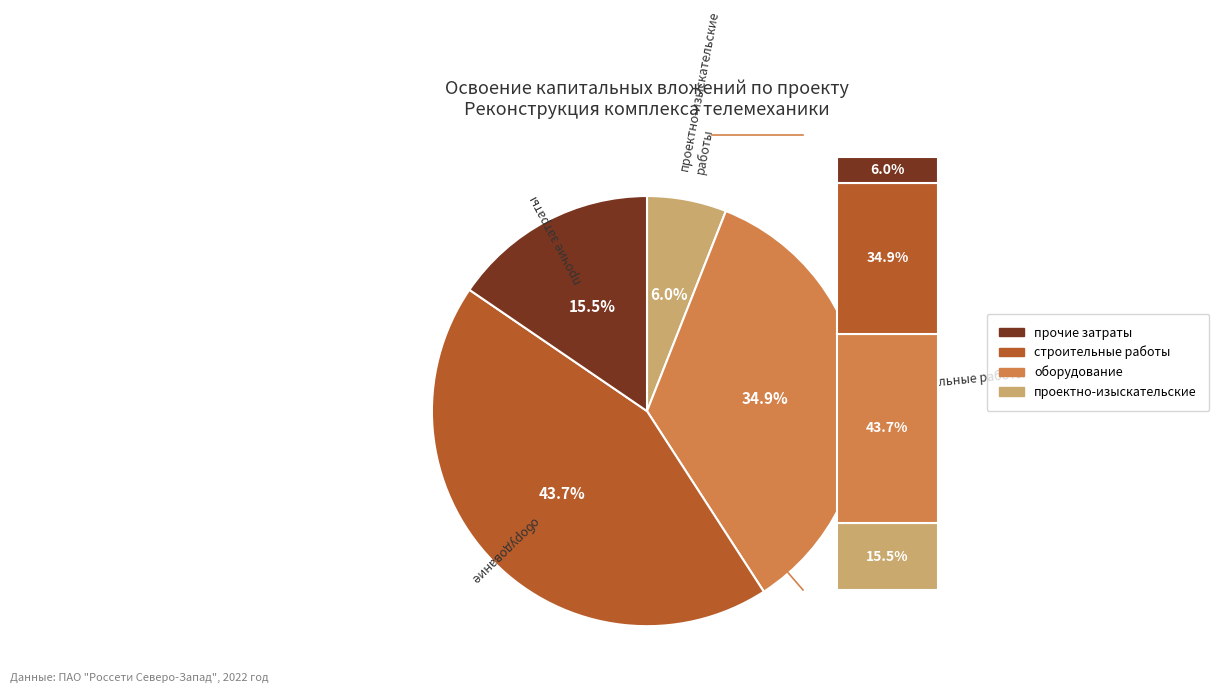

Does строительные работы represent more than half of the total?

No